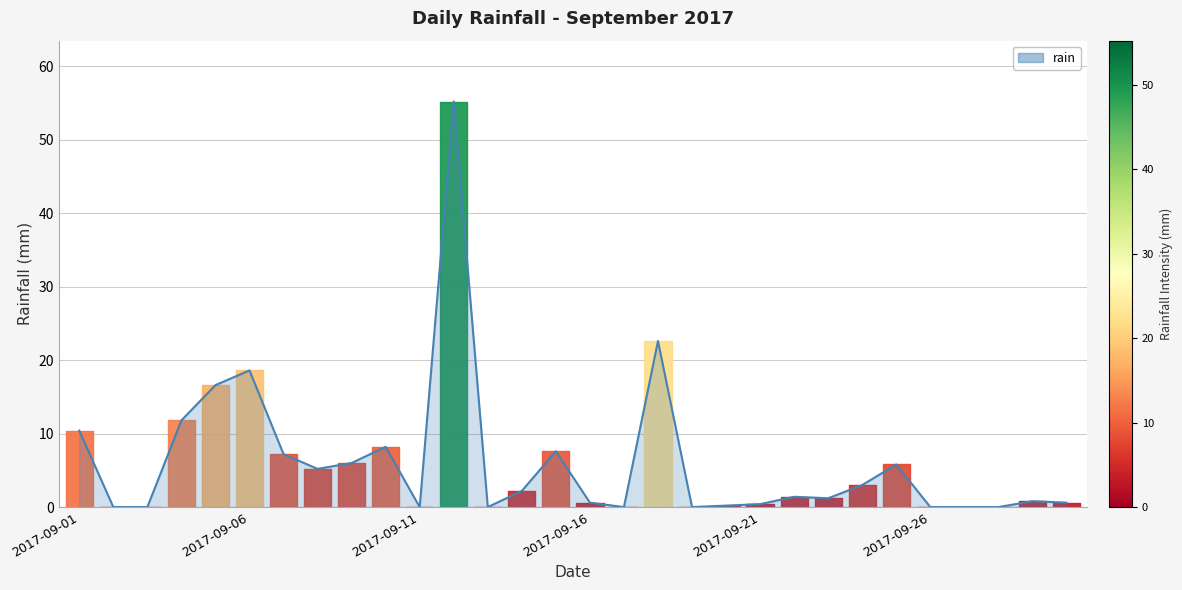

At which label does the data first exceed 1?

2017-09-01